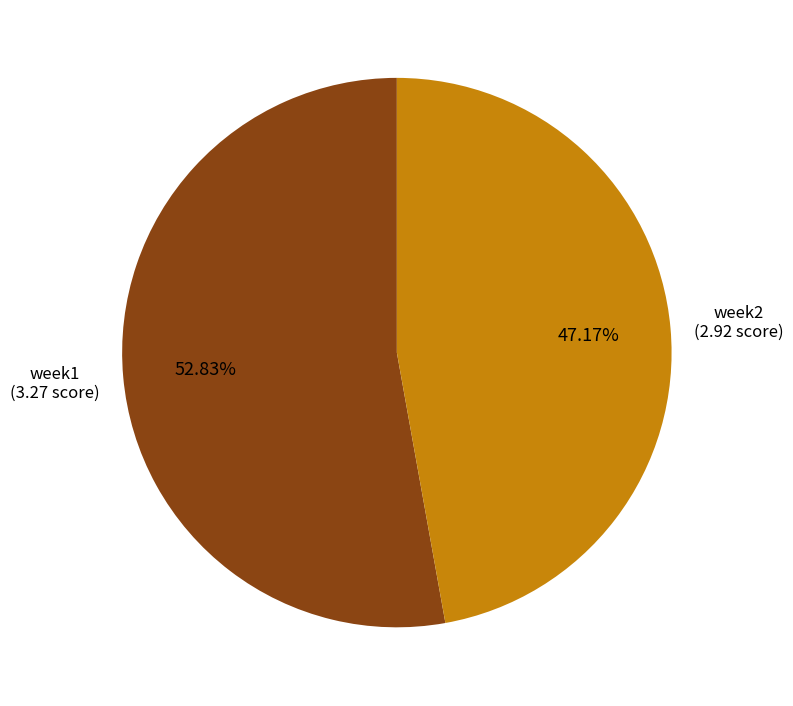

Is there a majority slice in this chart?

Yes